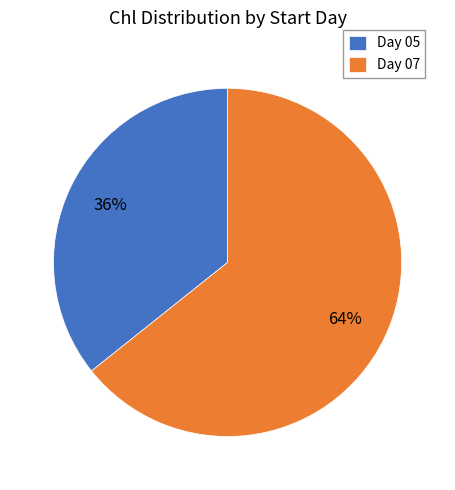

How many segments does this pie chart have?

2